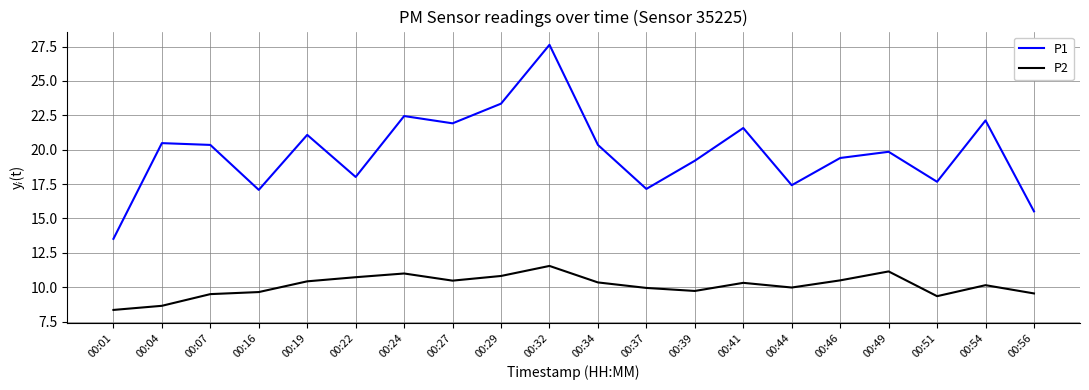

True or false: P2 has a value of 10.0 at 00:44.

True